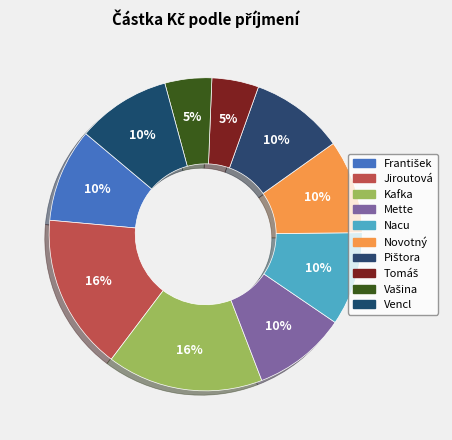

How much of the chart is everything except Pištora?

90.3%